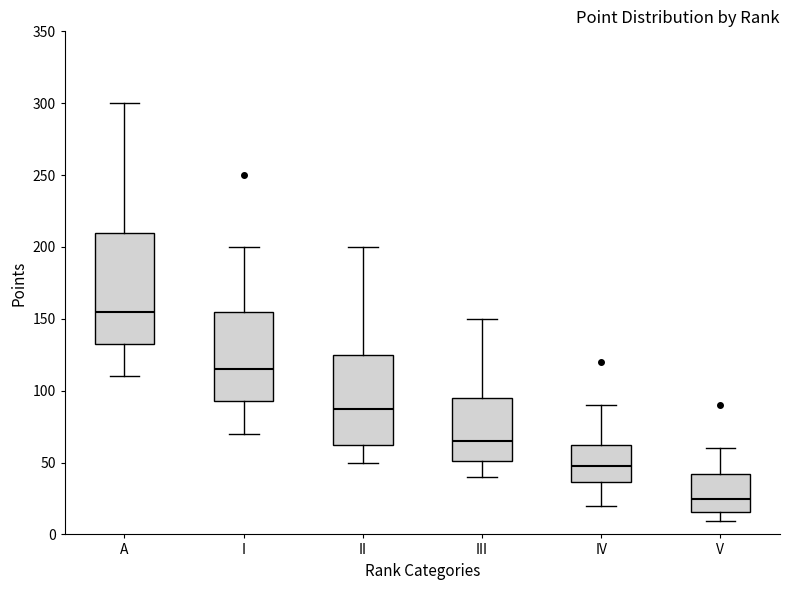

Which box is the tallest, from its lower edge to its upper edge?

A